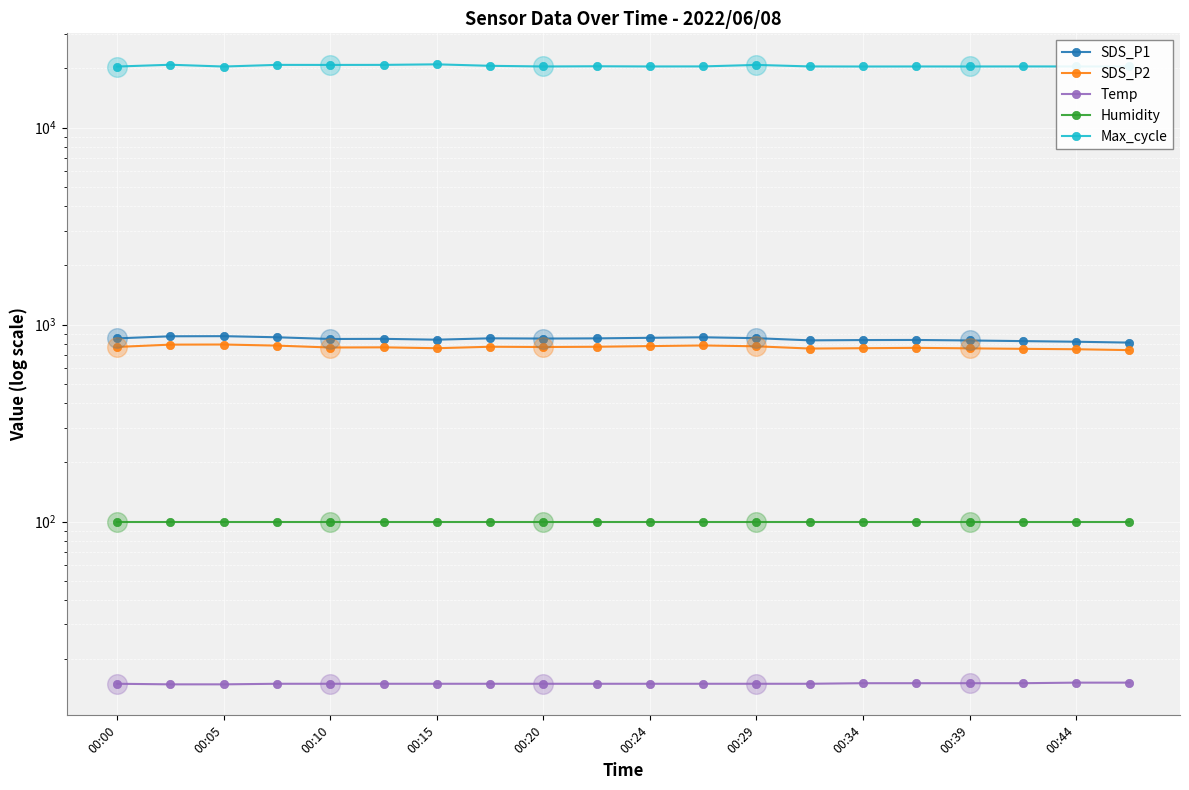

What is the total value across all series at 00:15?

22601.4